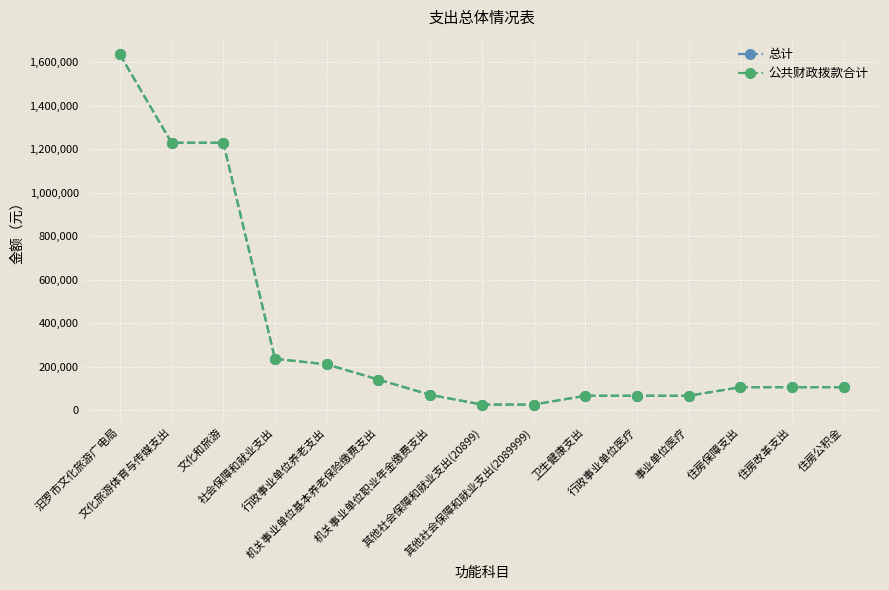

At which category is the sum across all series the highest?

汨罗市文化旅游广电局